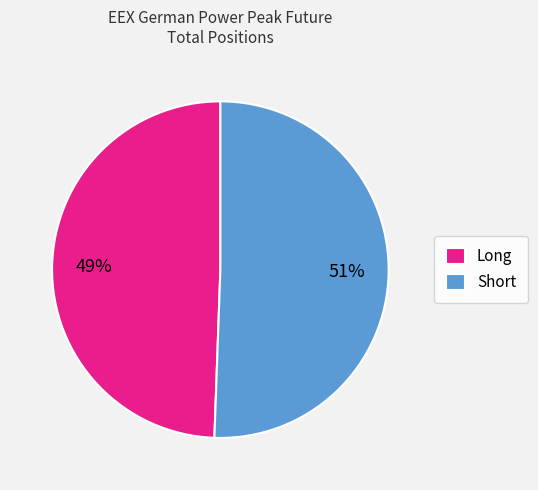

What is the smallest slice in the pie chart?

Long